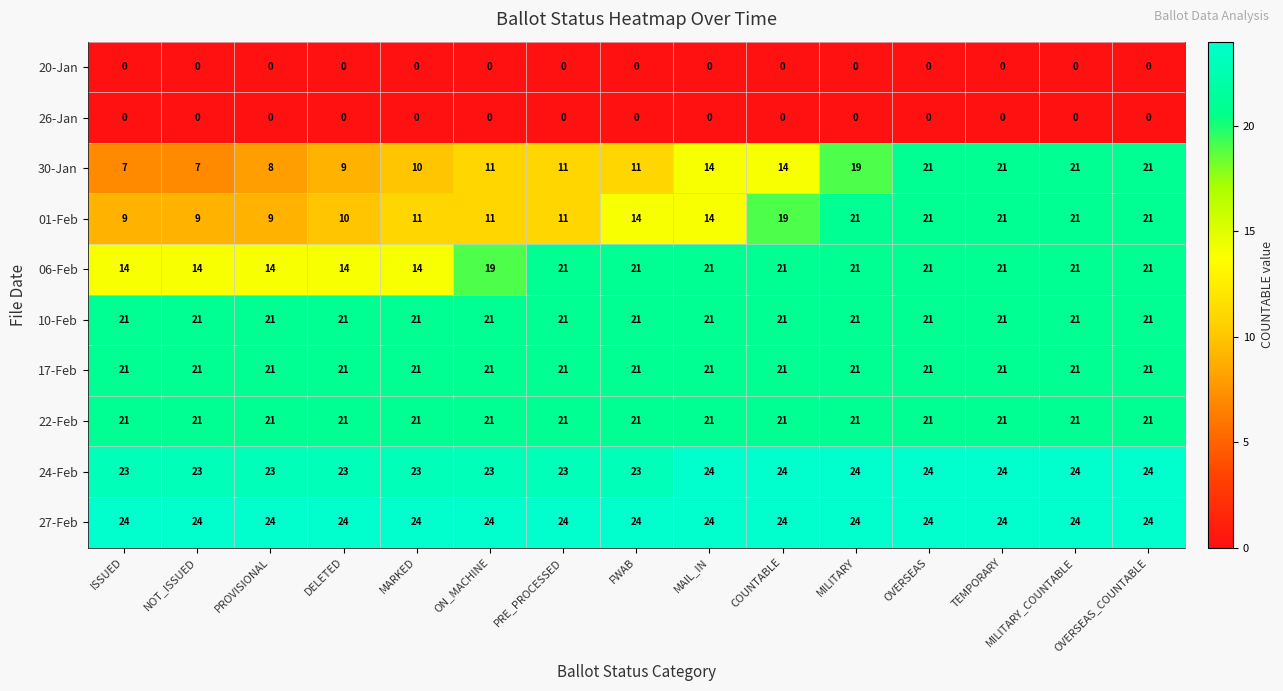

What is the maximum value shown in the chart?

24